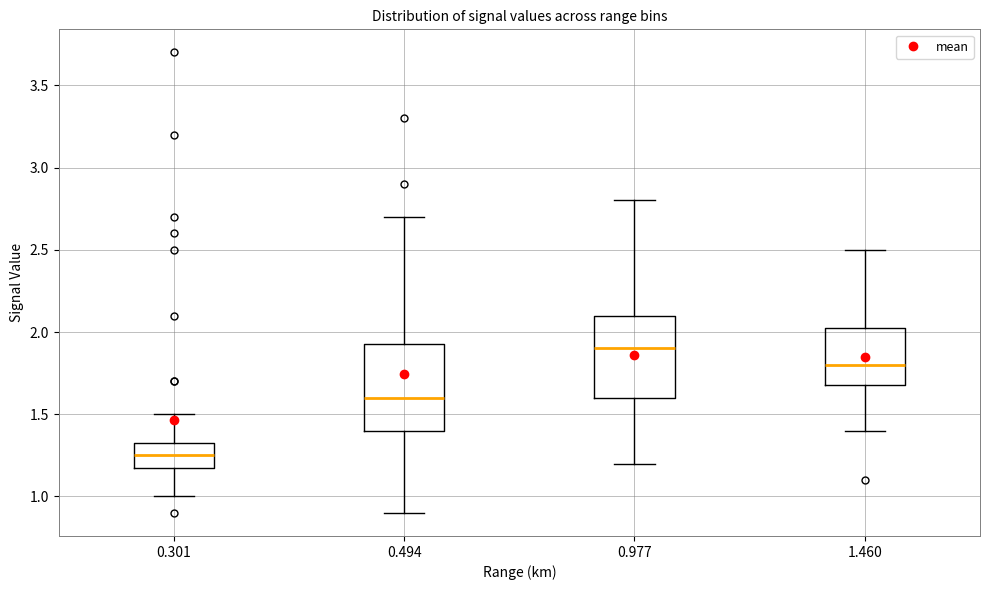

Which box's median line is the highest?

0.977